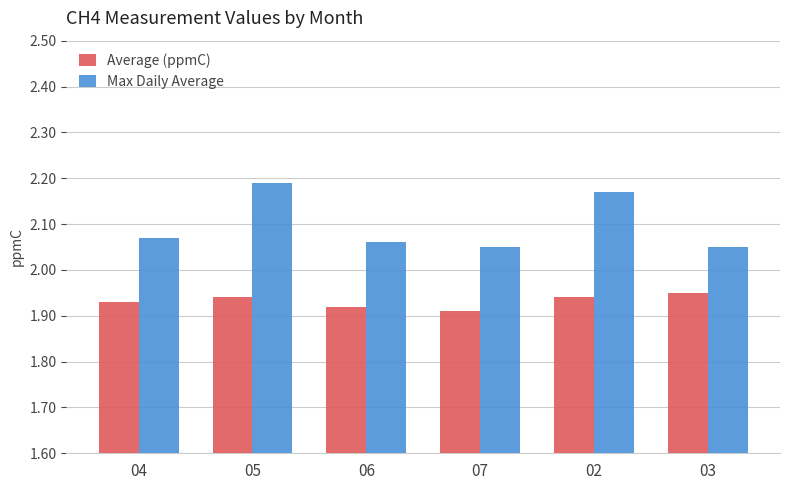

At which category does the chart reach its peak across all series?

05